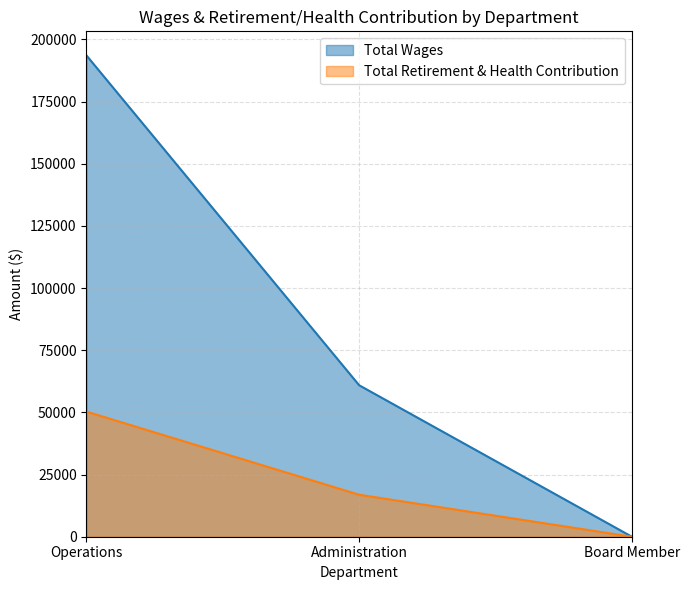

Reading left to right, transcribe all the data shown in this chart.

Total Wages: 193558	60911	0
Total Retirement & Health Contribution: 50314	16887	0